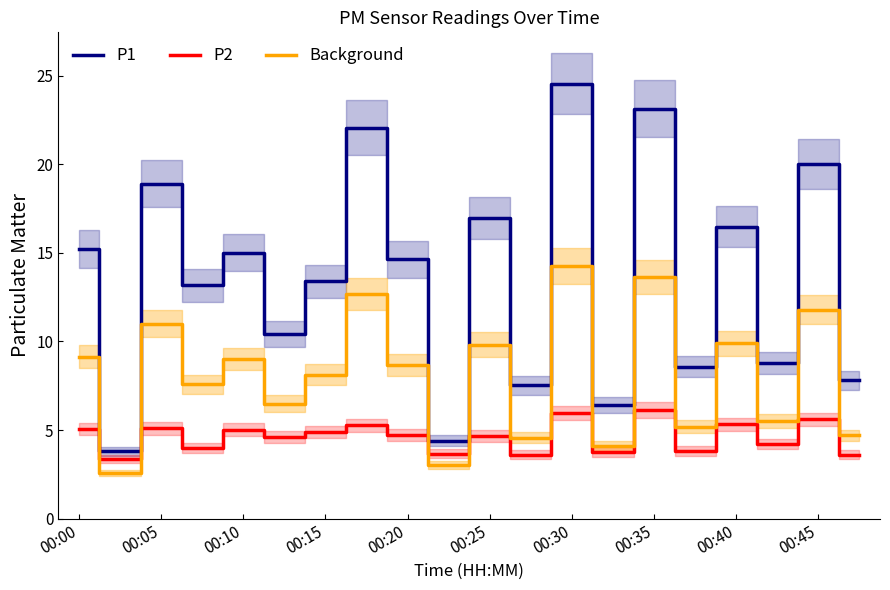

Count the number of data series in this chart.

3